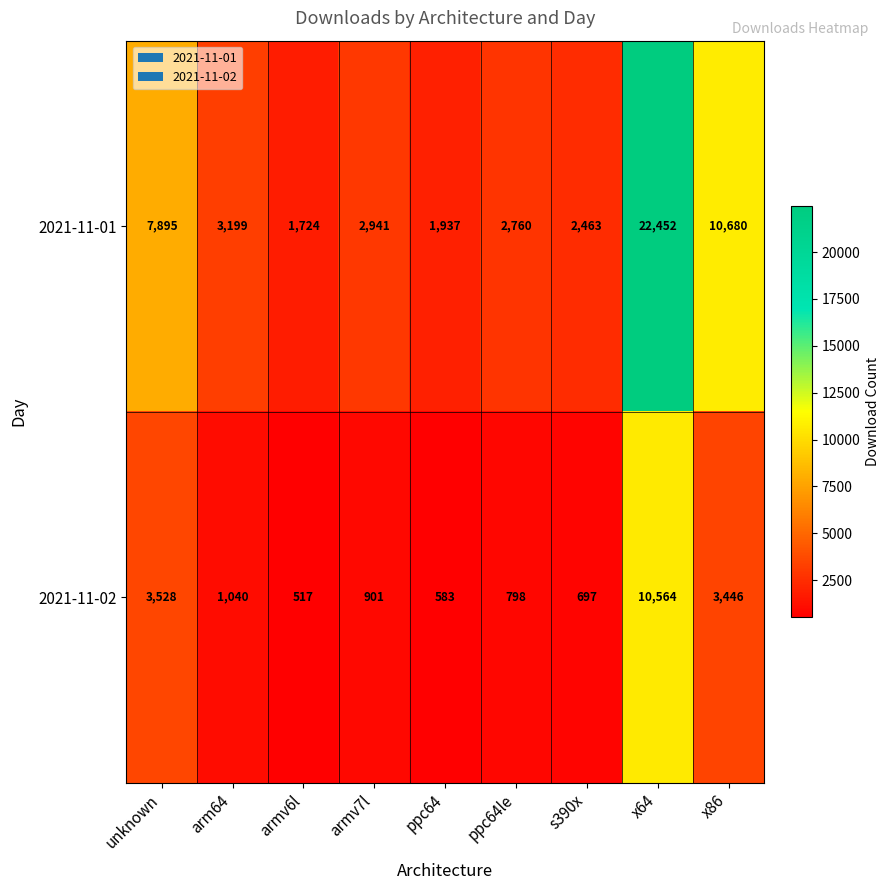

True or false: 2021-11-01 has a value of 7895 at unknown.

True